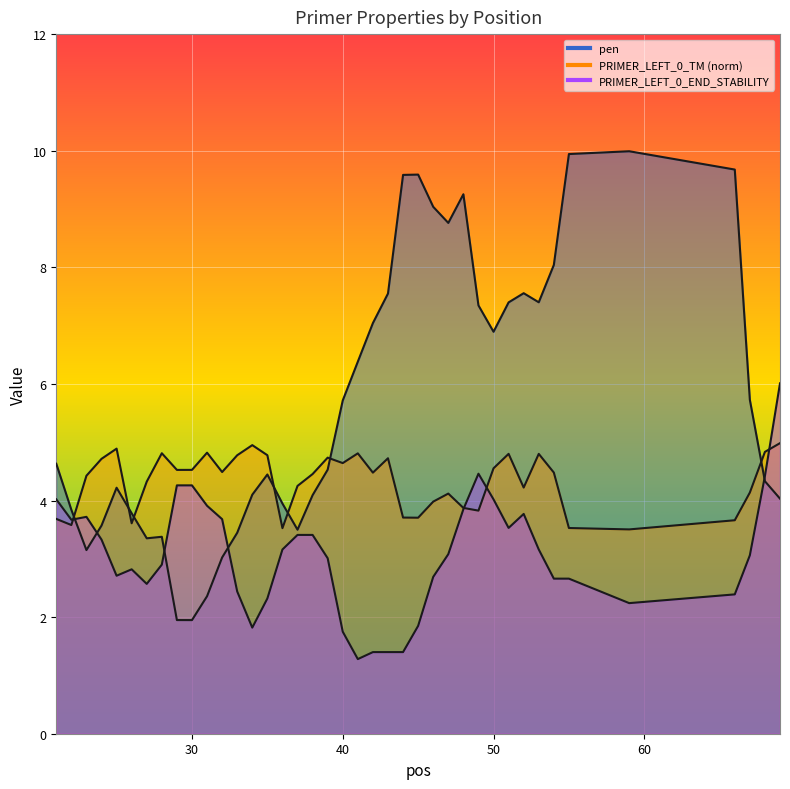

Which category has the lowest value in the PRIMER_LEFT_0_TM series?

59